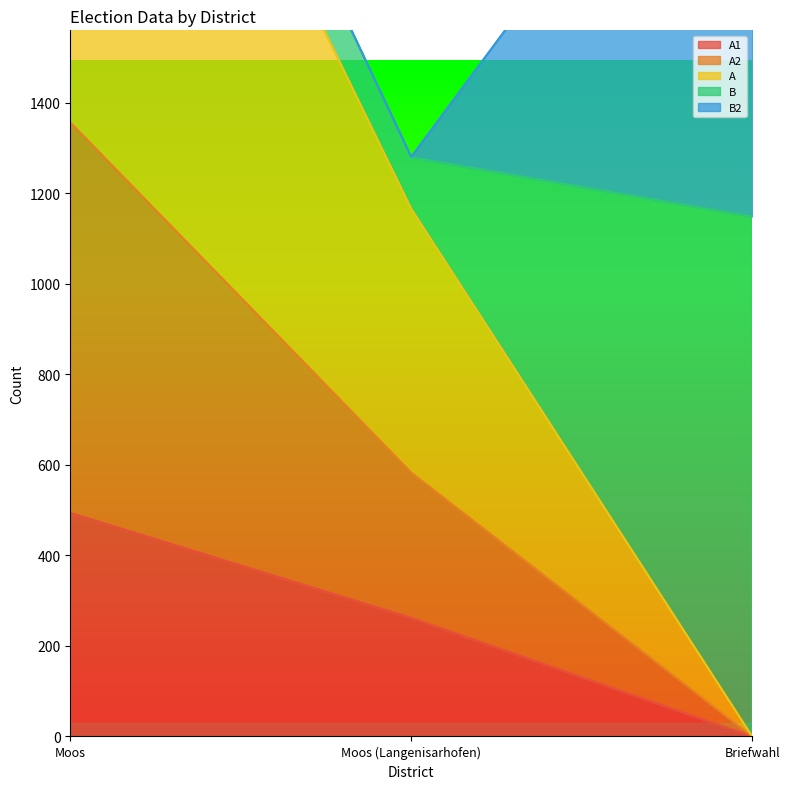

How many positive values does the A1 series have?

2